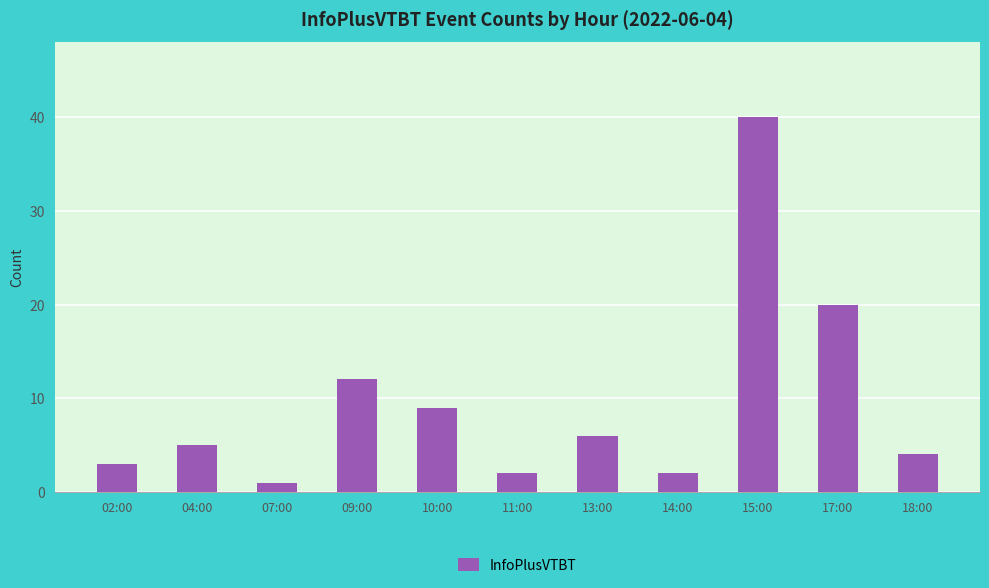

What is the label of the 4th bar from the left?

09:00